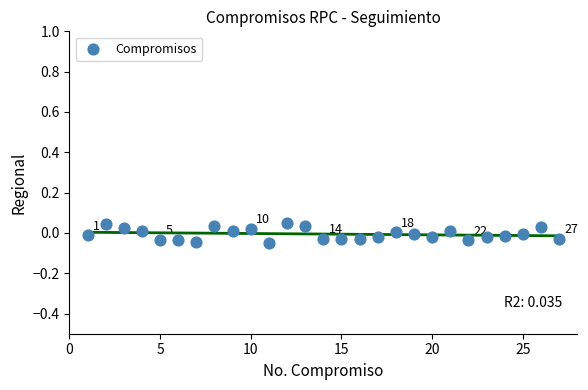

What is the range of X values (max minus min)?

26.0